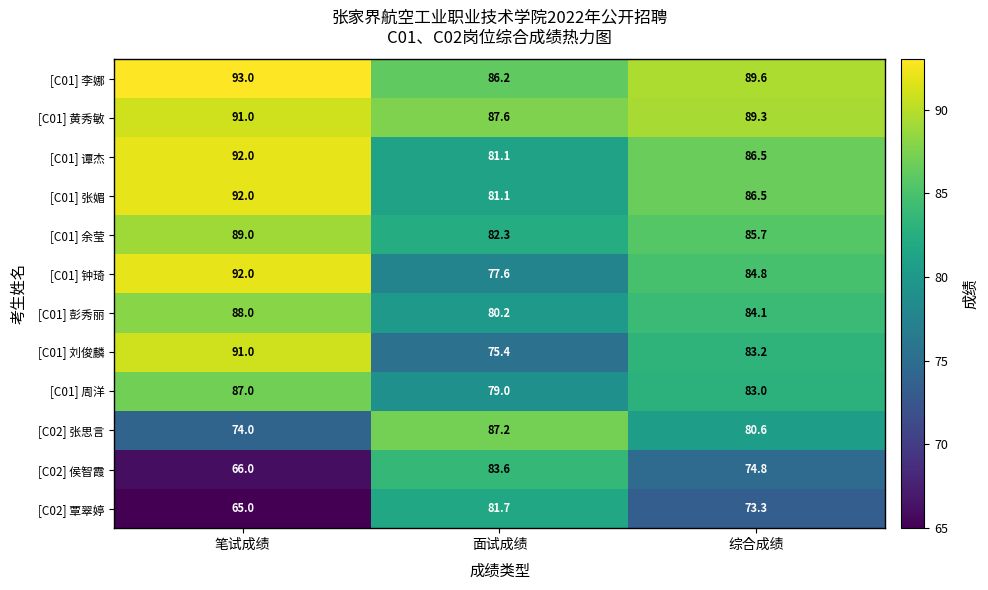

Which category has the highest value across all series?

笔试成绩